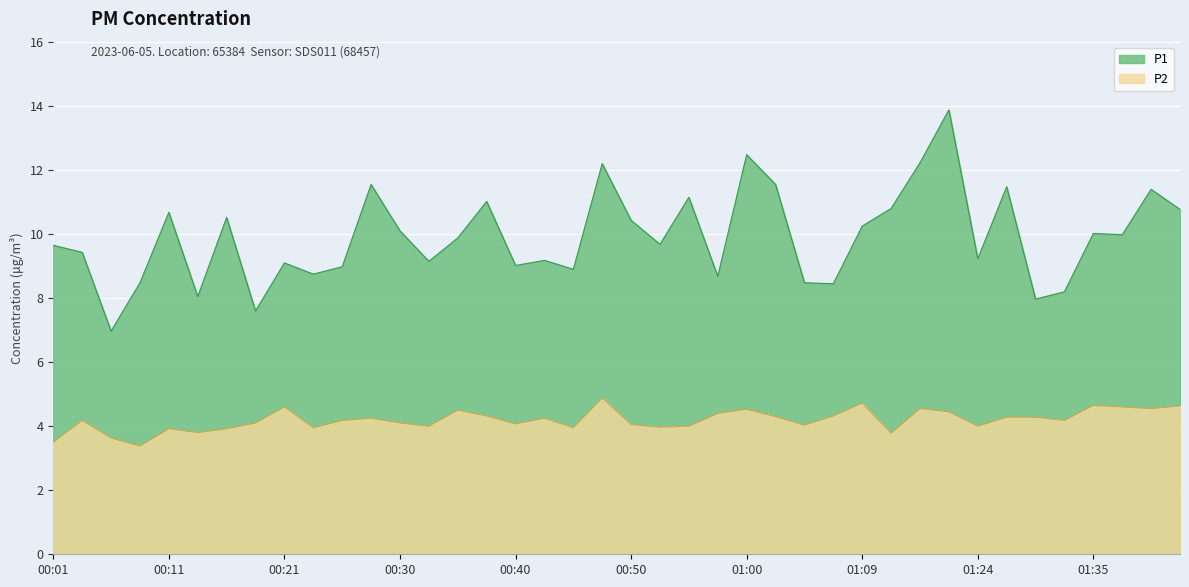

What is the difference between the maximum and minimum values in the P1 series?

6.9